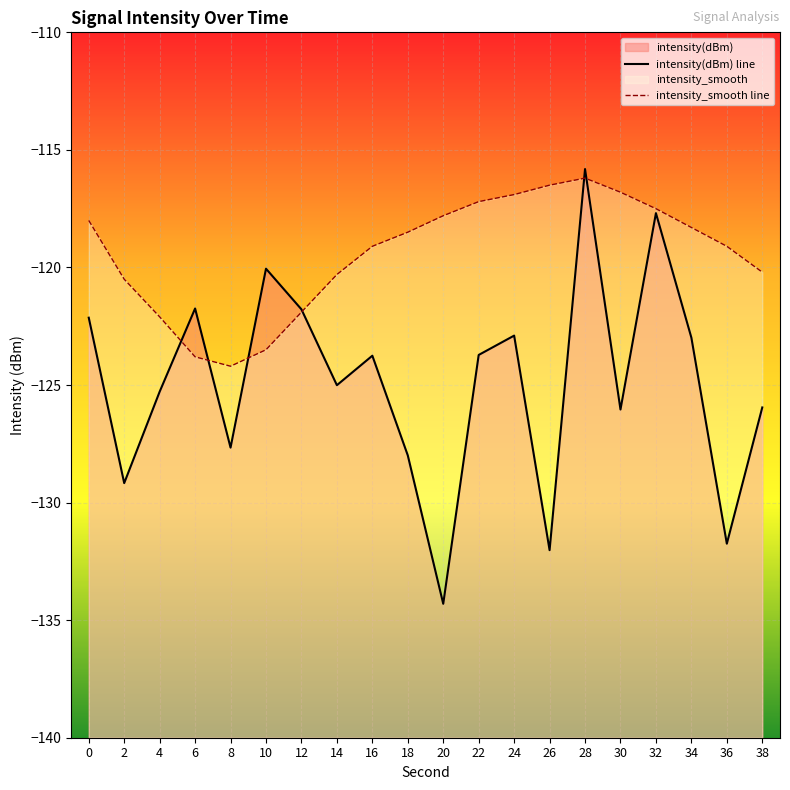

Rank the series at 32 from highest to lowest value.

intensity_smooth line, intensity(dBm) line